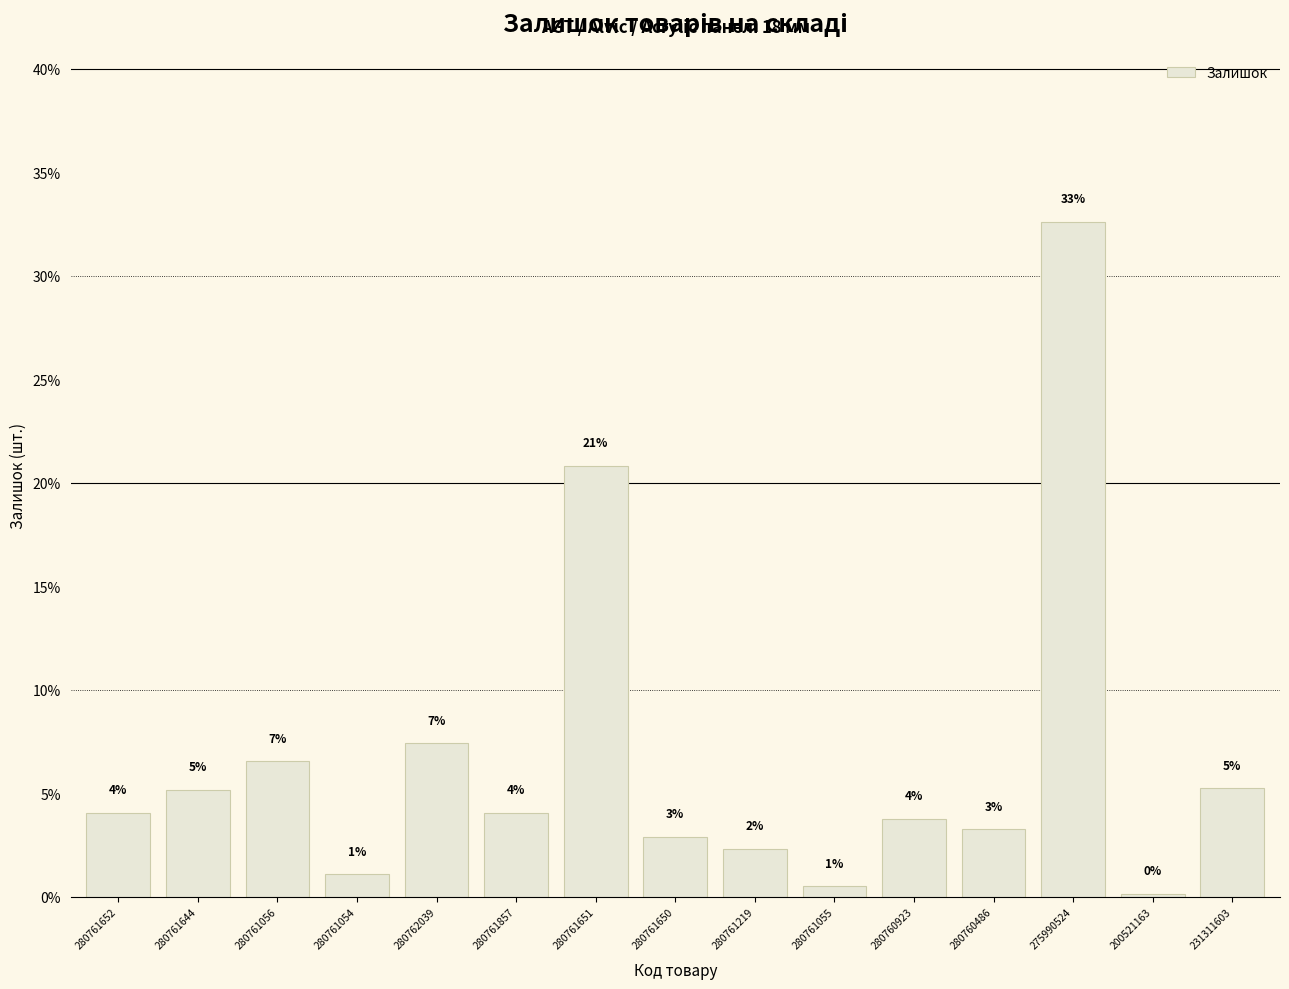

What position from the left is 280761054?

4